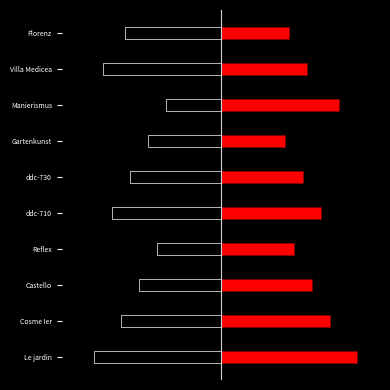

Reading left to right, extract all data points from this chart.

Series A: -28	-22	-18	-14	-24	-20	-16	-12	-26	-21
Series B: 30	24	20	16	22	18	14	26	19	15